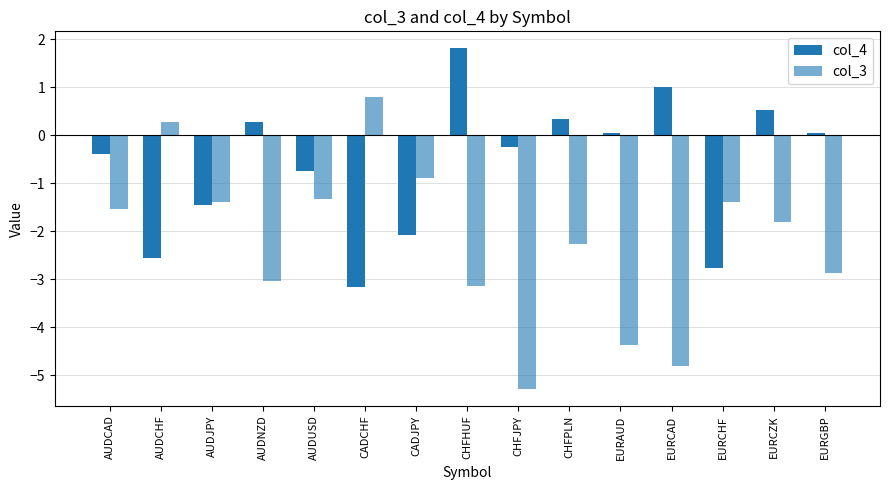

Are the bars grouped side by side (vs. stacked)?

Yes